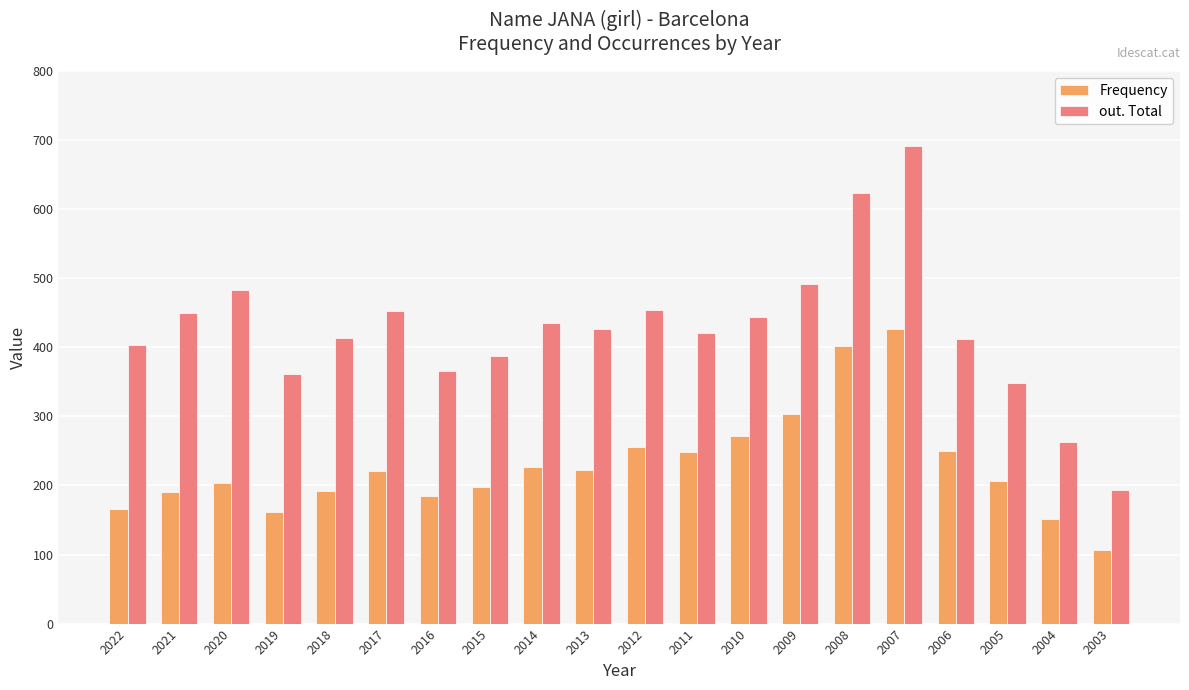

Which label corresponds to the largest value in the chart?

2007